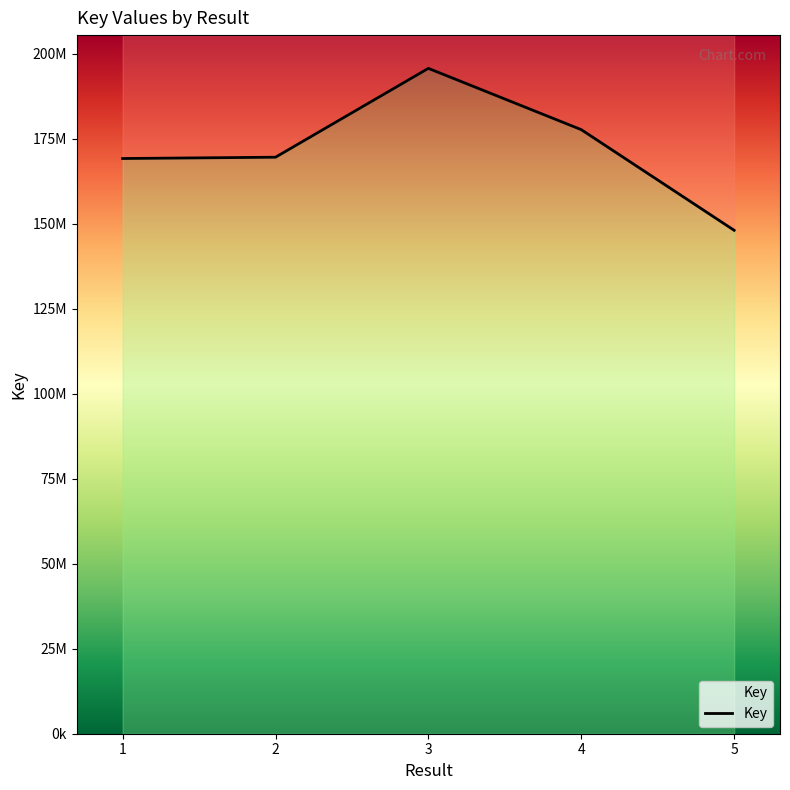

How many distinct data groups are displayed?

1